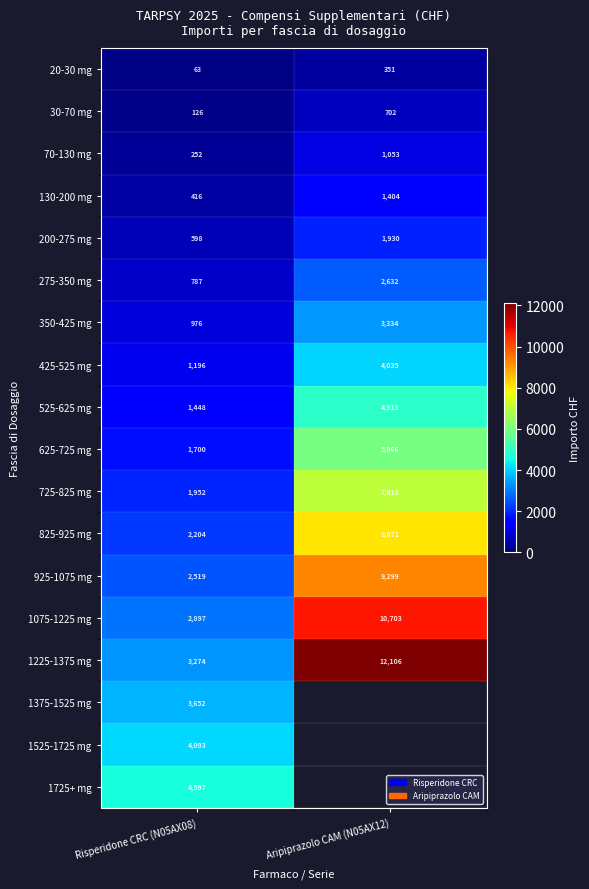

Is the value of 425-525 mg at Risperidone CRC (N05AX08) greater than the value of 1075-1225 mg at Risperidone CRC (N05AX08)?

No